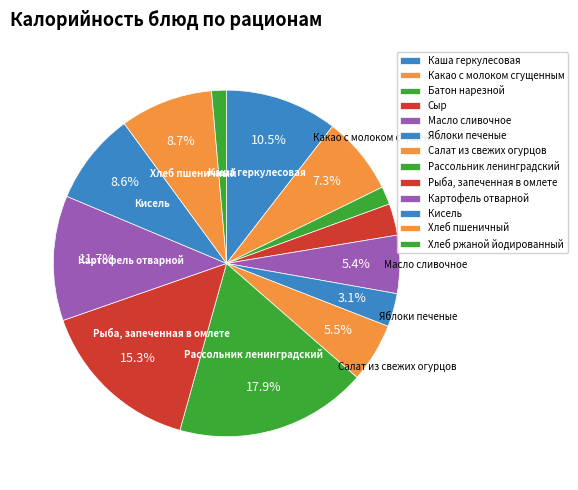

How much of the chart is everything except Хлеб пшеничный?

91.3%